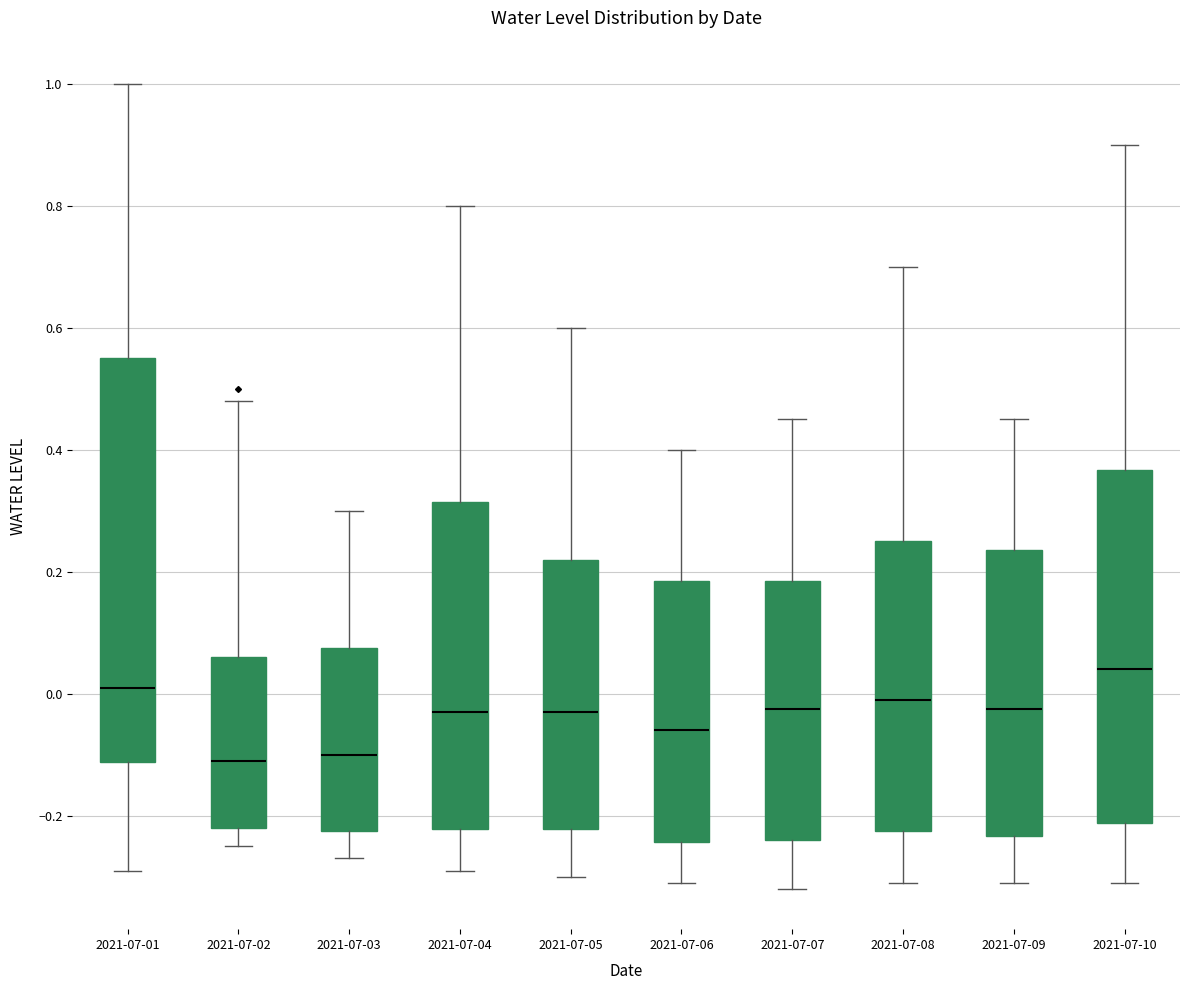

Which box is the tallest, from its lower edge to its upper edge?

2021-07-01